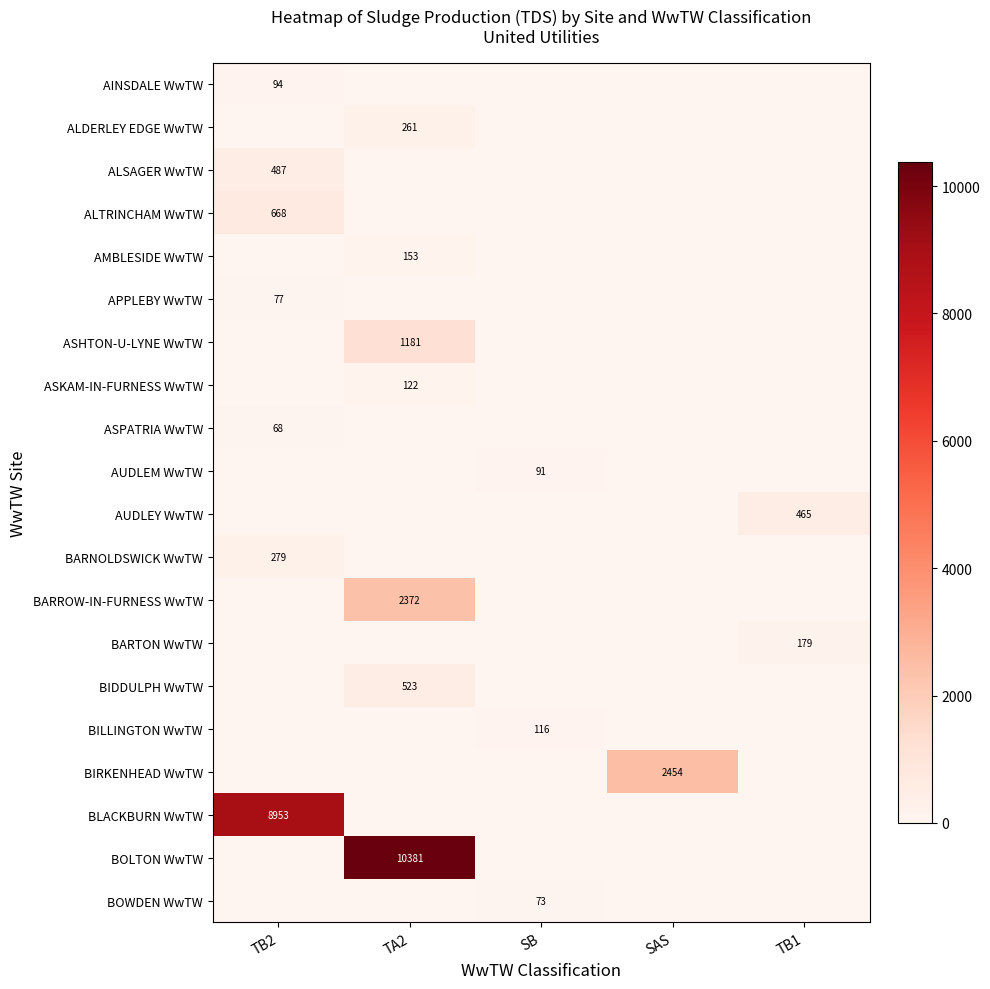

List the series in order of their peak value, highest first.

BOLTON WwTW, BLACKBURN WwTW, BIRKENHEAD WwTW, BARROW-IN-FURNESS WwTW, ASHTON-U-LYNE WwTW, ALTRINCHAM WwTW, BIDDULPH WwTW, ALSAGER WwTW, AUDLEY WwTW, BARNOLDSWICK WwTW, ALDERLEY EDGE WwTW, BARTON WwTW, AMBLESIDE WwTW, ASKAM-IN-FURNESS WwTW, BILLINGTON WwTW, AINSDALE WwTW, AUDLEM WwTW, APPLEBY WwTW, BOWDEN WwTW, ASPATRIA WwTW